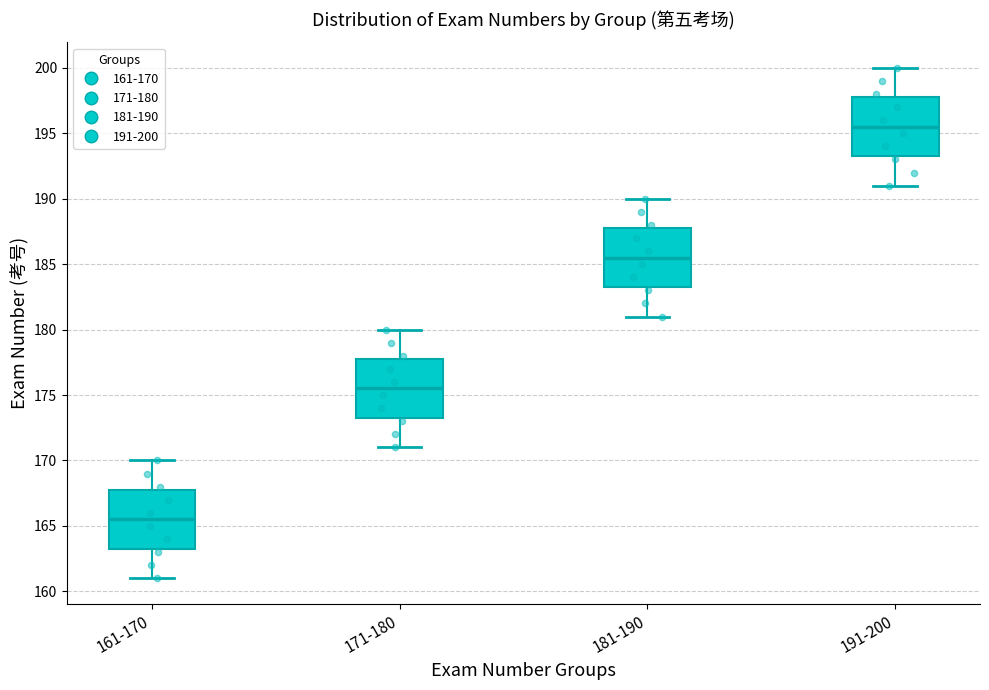

Where does the lower whisker of the box for 181-190 end on the y-axis? The values are not printed on the chart, so give them approximately, as read against the axis.

181.0